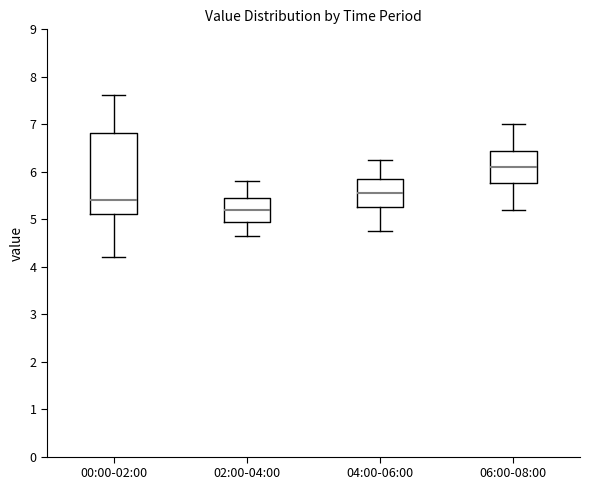

Reading left to right, transcribe this box plot: for each box, give where its median line is, the range the box spans, and where its two whiskers end, as read against the y-axis. The values are not printed on the chart, so give them approximately, as read against the axis.

00:00-02:00: median 5.4, box 5.1 to 6.8, whiskers 4.2 to 7.6
02:00-04:00: median 5.2, box 5.0 to 5.5, whiskers 4.7 to 5.8
04:00-06:00: median 5.6, box 5.3 to 5.9, whiskers 4.8 to 6.3
06:00-08:00: median 6.1, box 5.8 to 6.4, whiskers 5.2 to 7.0